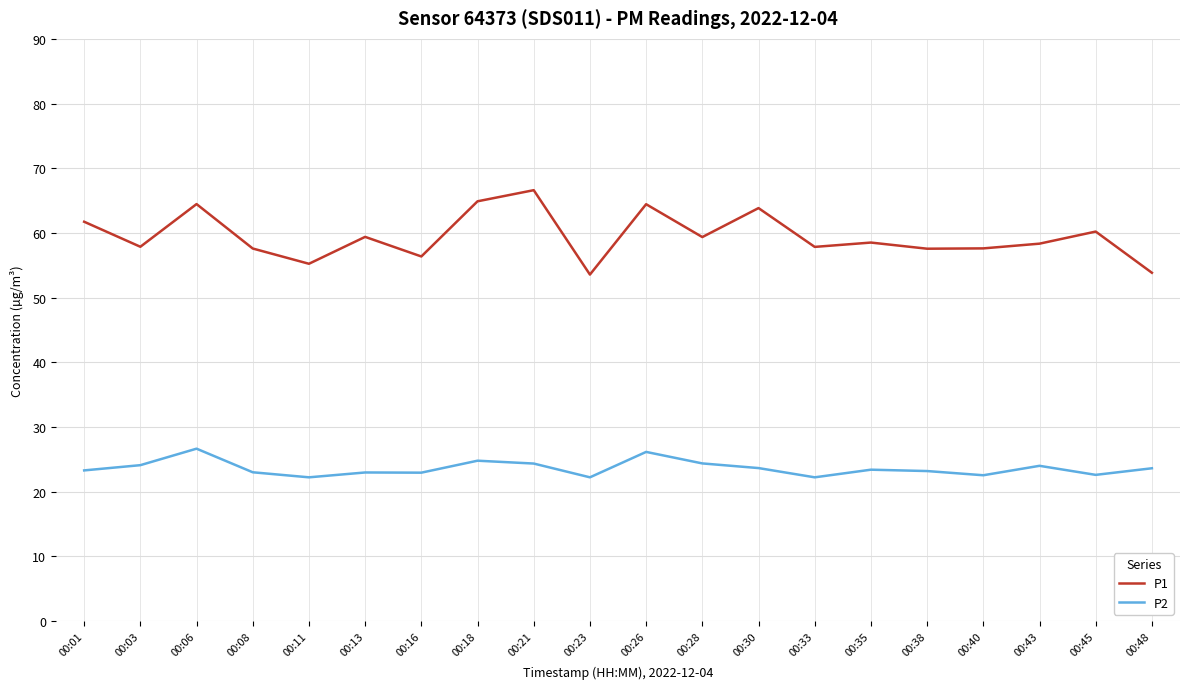

List the series in order of their overall mean, highest first.

P1, P2